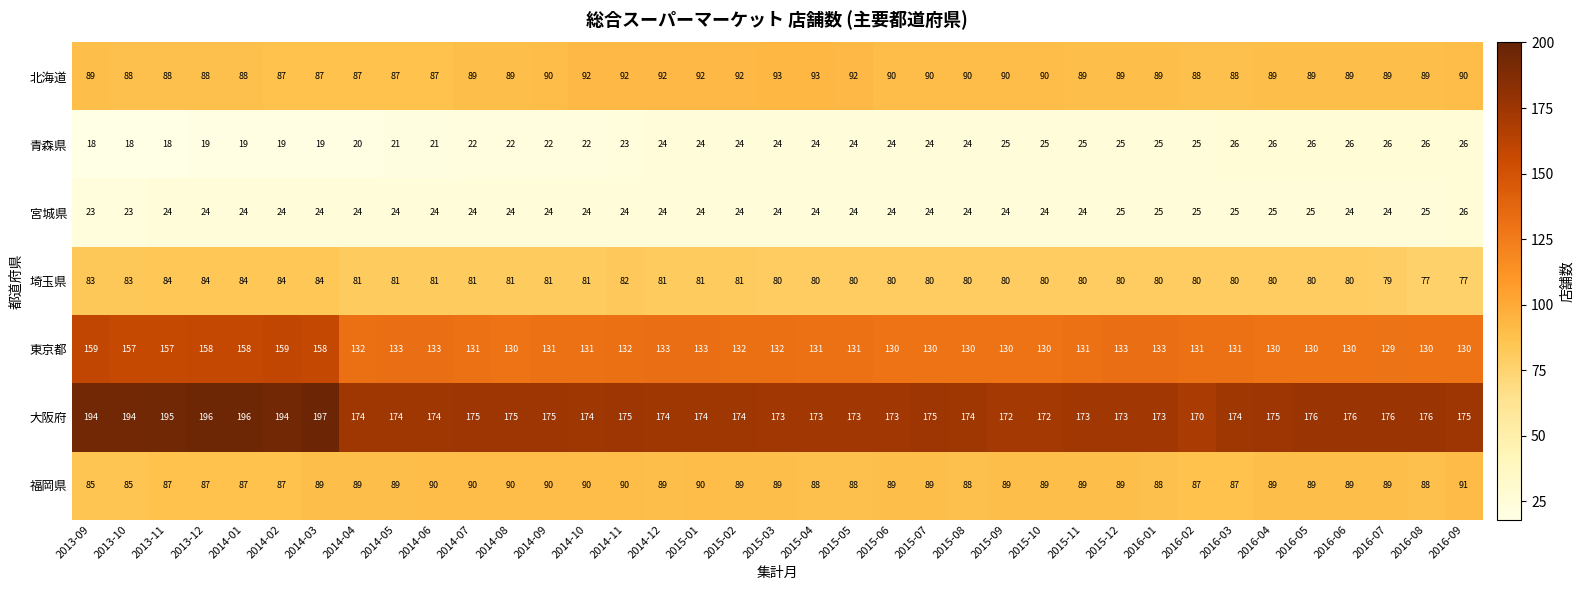

What is the approximate value of 福岡県 at 2014-04?

89